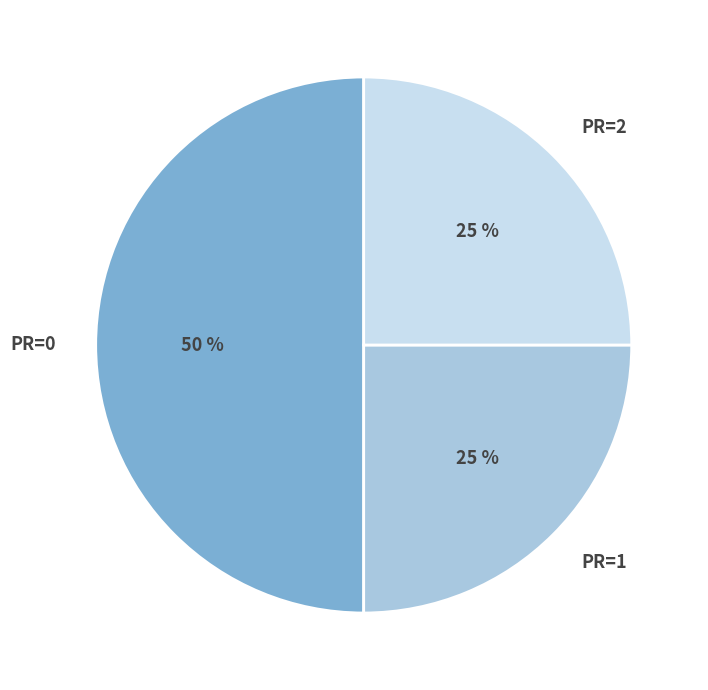

True or false: PR=2 accounts for 17% of the total.

False